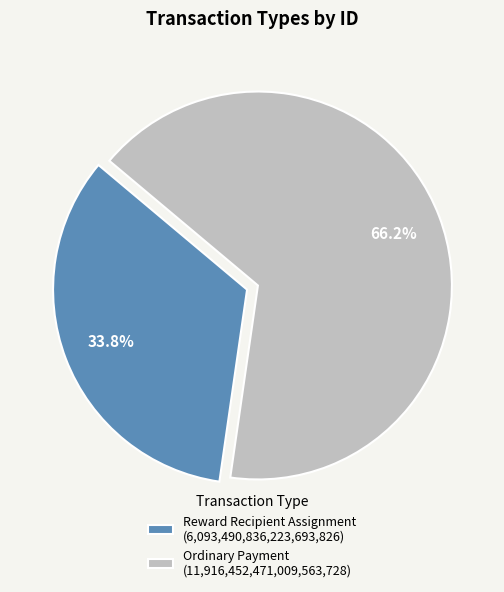

Which category has the biggest portion of the pie?

Ordinary Payment